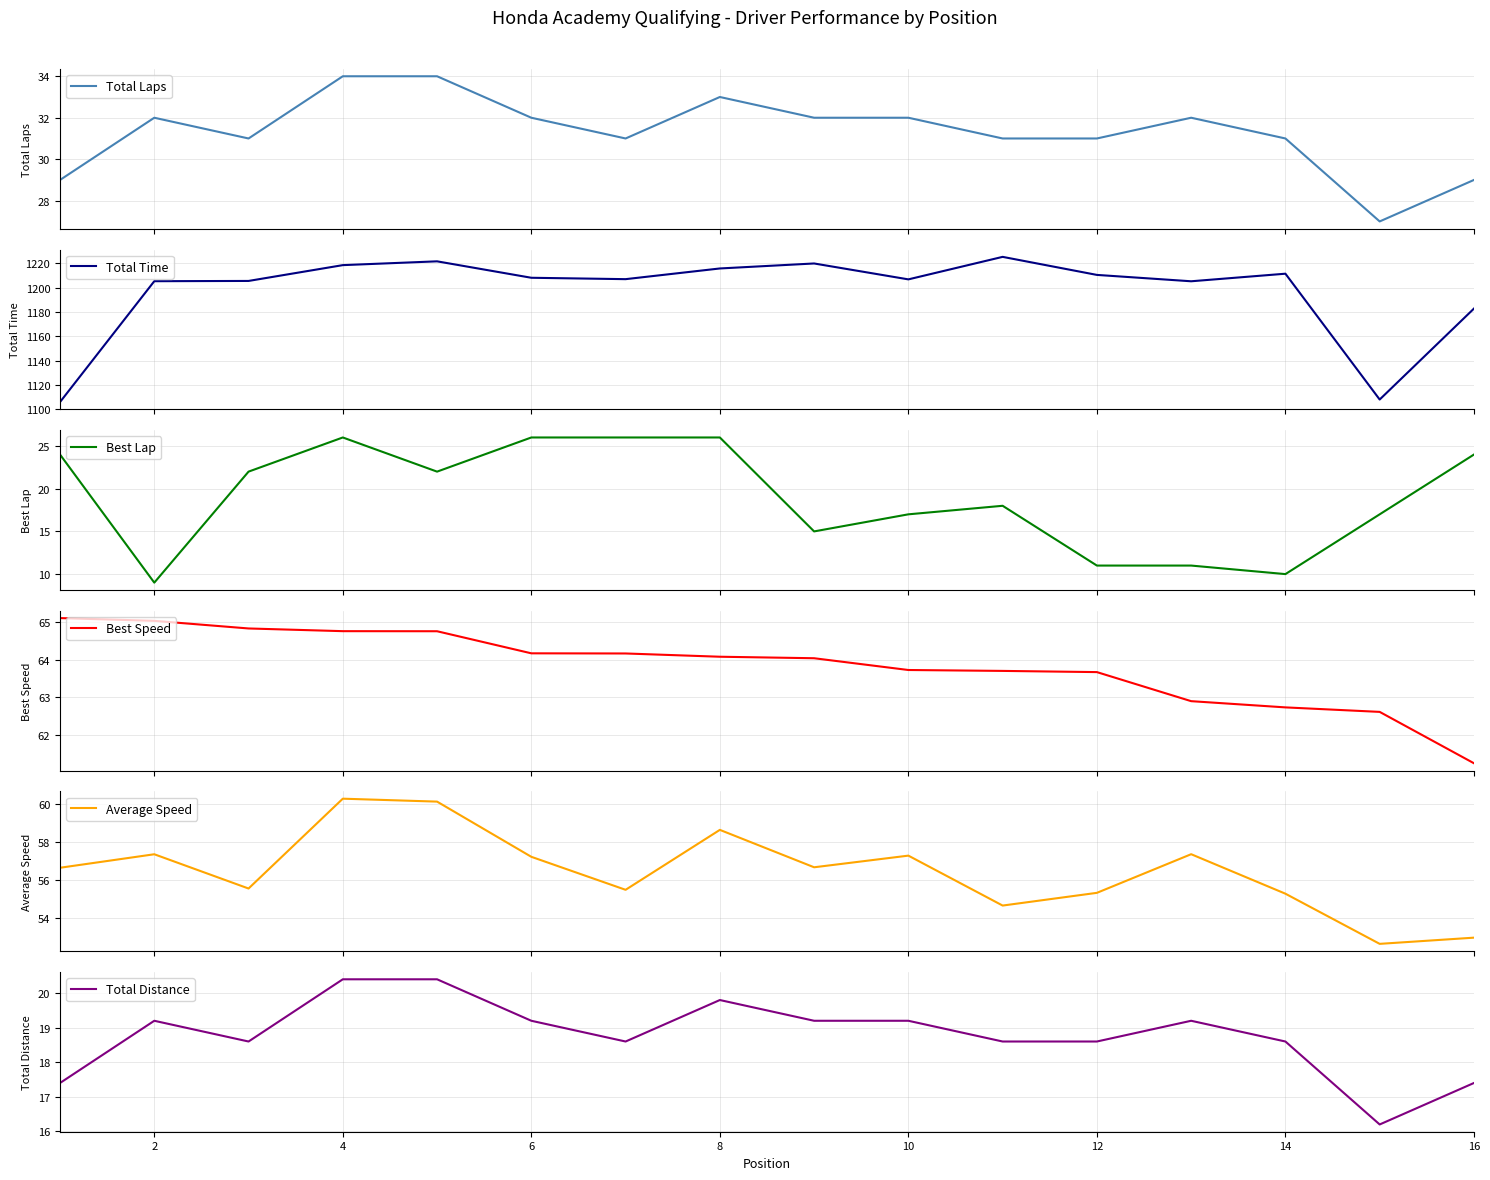

What is the lowest value of the Best Speed series?

61.2